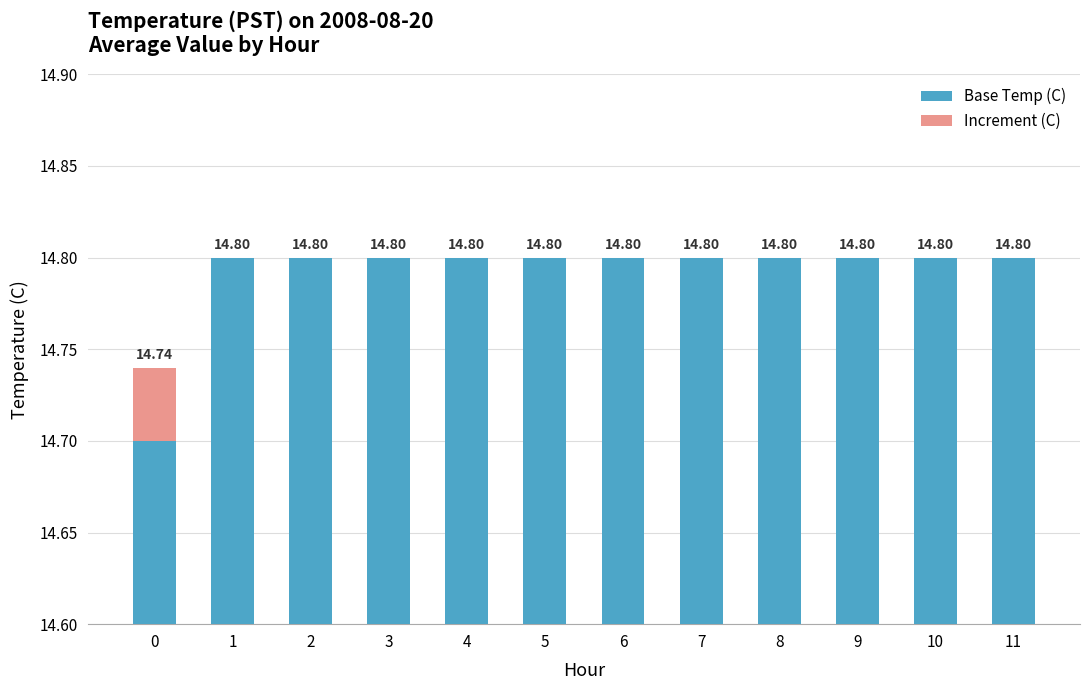

True or false: Increment (C) has a value of 0.0 at 4.

True